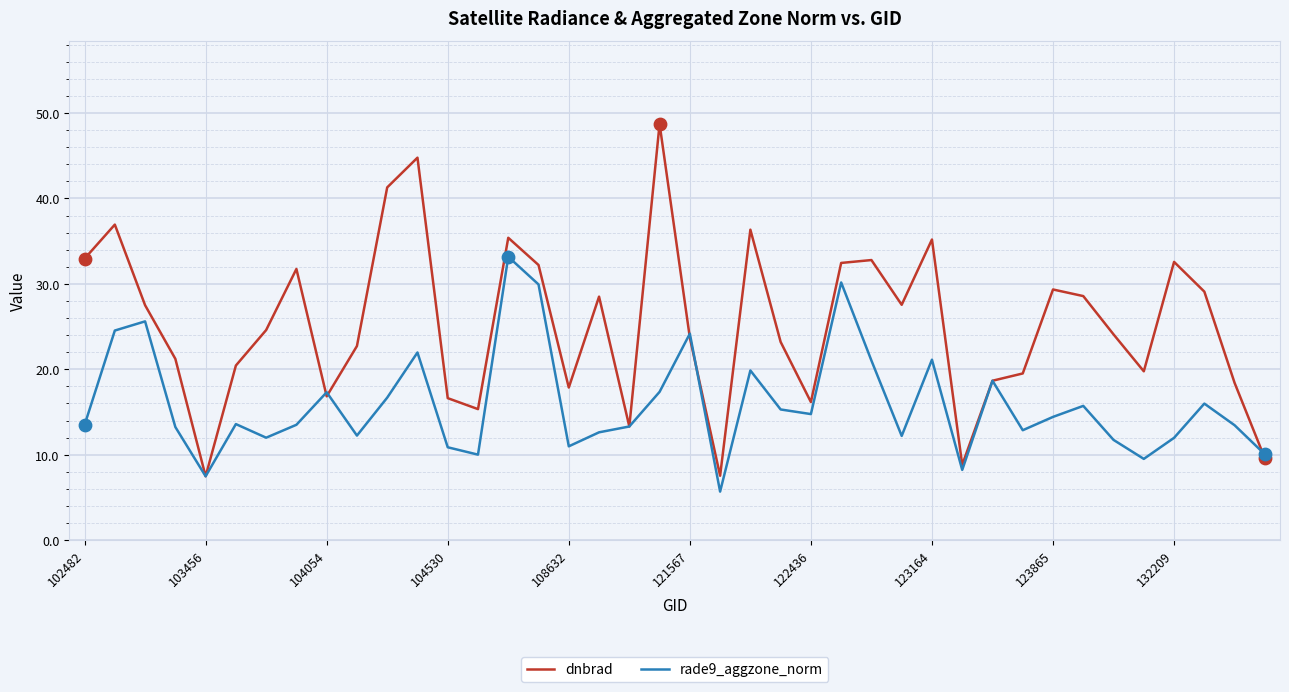

Which series has the largest total across all categories?

dnbrad